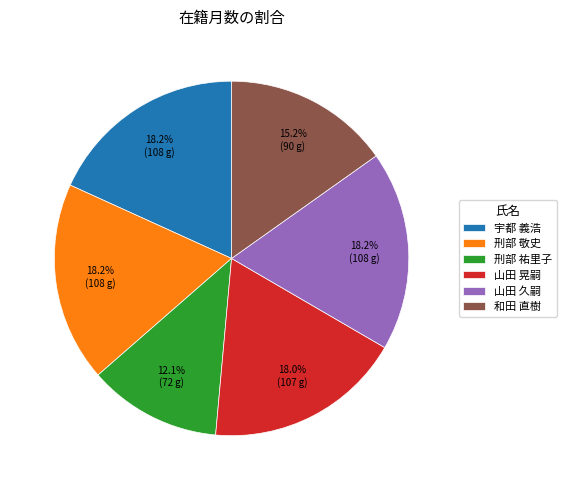

To the nearest percent, what is the difference between the 刑部 祐里子 and 宇都 義浩 slice percentages?

6%